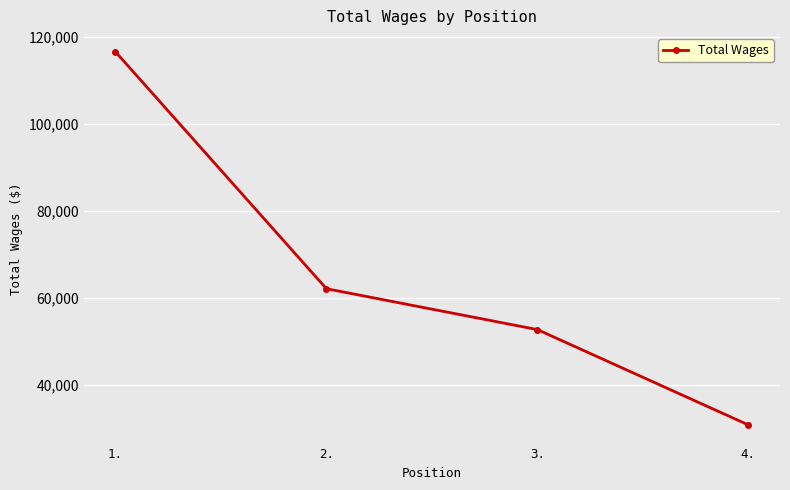

Reading left to right, transcribe all the data shown in this chart.

1.=116502	2.=62141	3.=52761	4.=30889